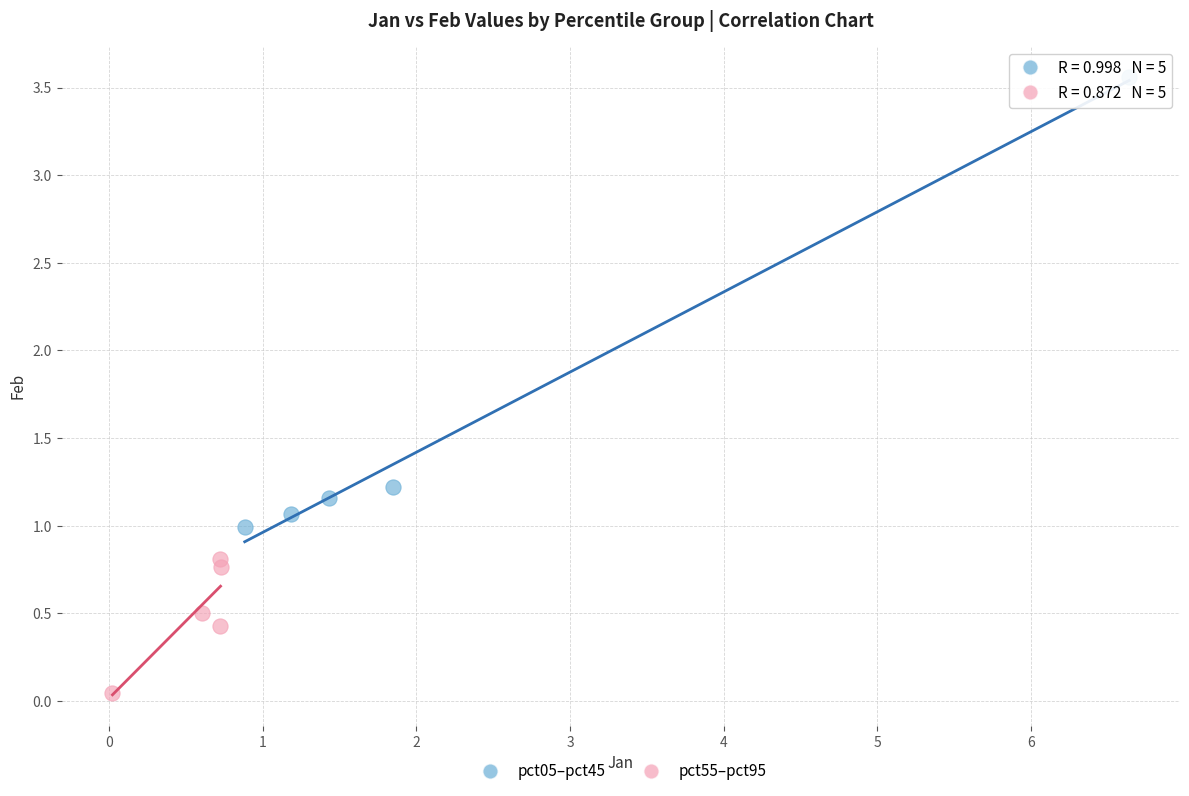

Which series contains the highest Y value?

pct05–pct45